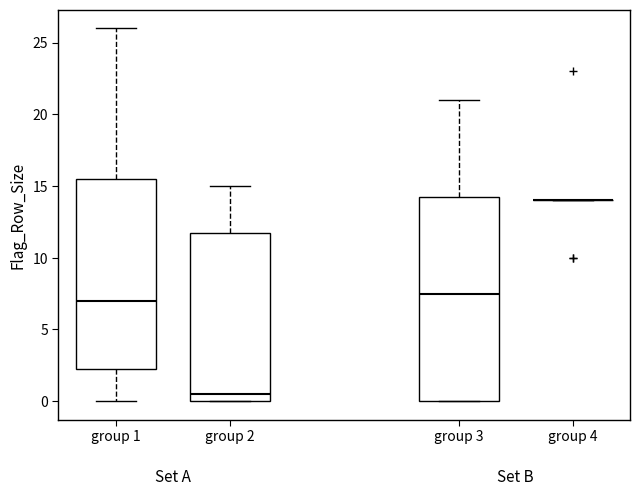

Reading left to right, transcribe this box plot: for each box, give where its median line is, the range the box spans, and where its two whiskers end, as read against the y-axis. The values are not printed on the chart, so give them approximately, as read against the axis.

group 1: median 7.0, box 2.5 to 15.5, whiskers 0.0 to 26.0
group 2: median 0.5, box 0.0 to 12.0, whiskers 0.0 to 15.0
group 3: median 7.5, box 0.0 to 14.5, whiskers 0.0 to 21.0
group 4: box collapsed to a line at 14.0, whiskers 14.0 to 14.0